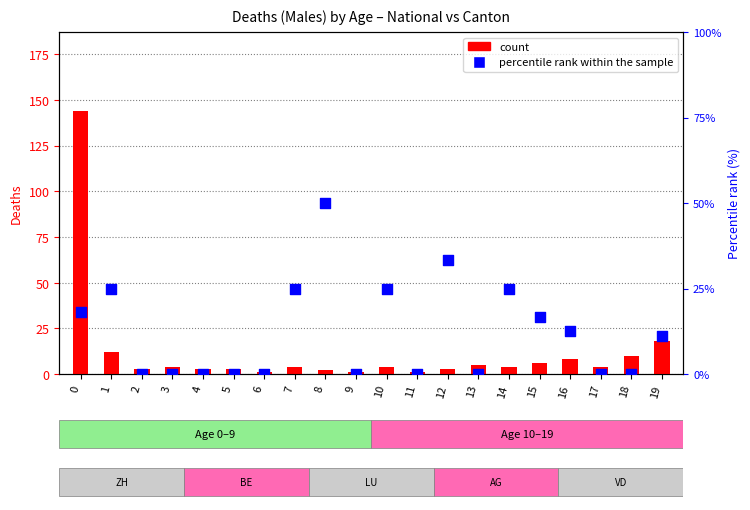

Which series reaches the minimum Y coordinate?

percentile rank within the sample